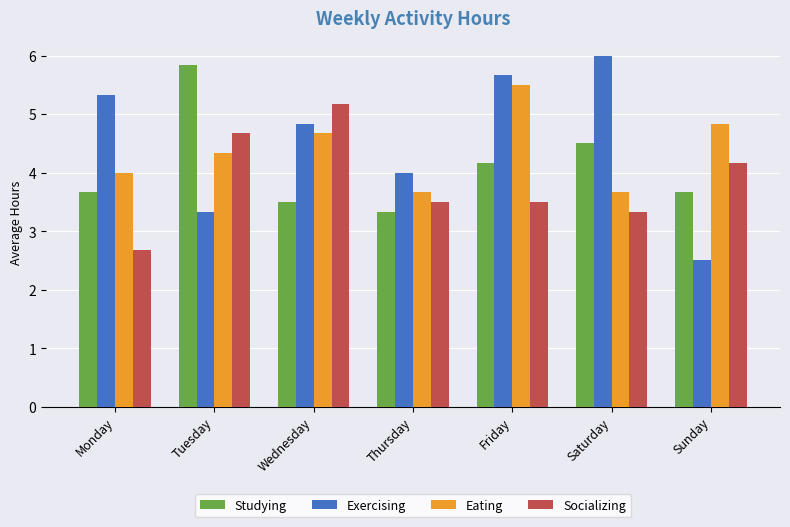

At which category is the sum across all series the highest?

Friday